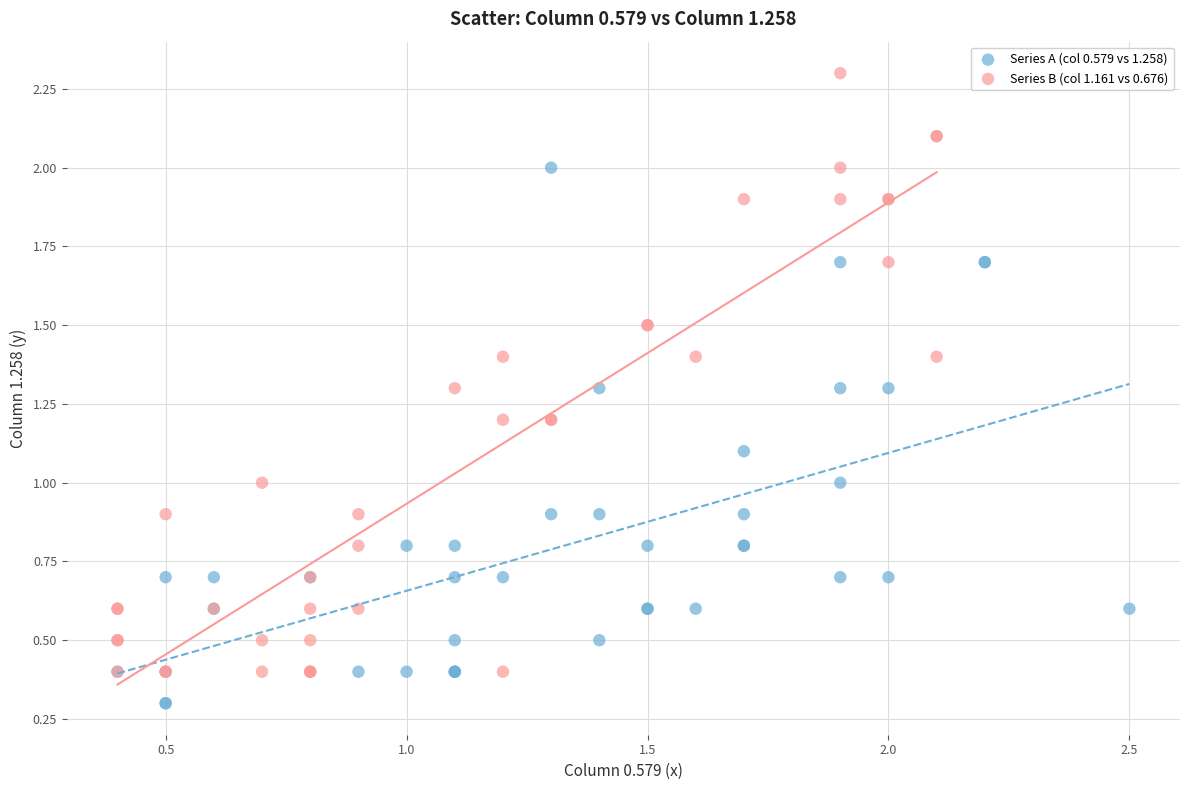

Which series has the widest spread of Y values?

Series B (col 1.161 vs 0.676)